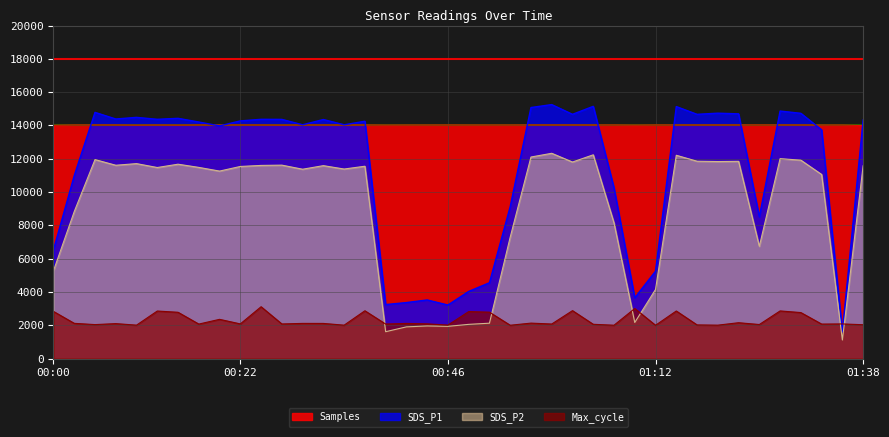

What is the sum of all SDS_P1 values?

455177.6